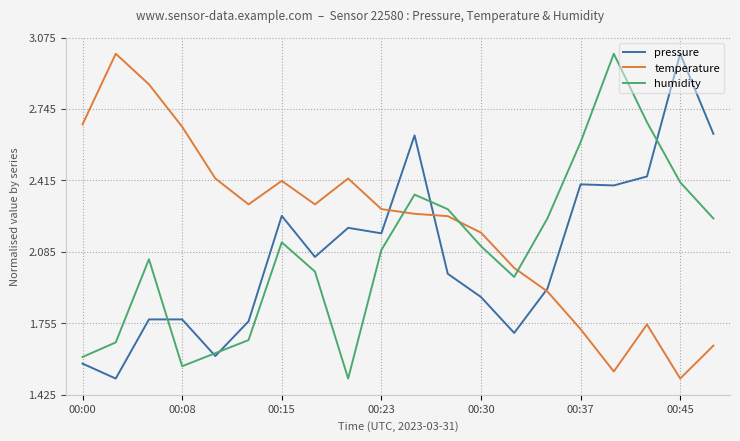

Which series ends up on top after the final intersection of temperature and humidity?

humidity